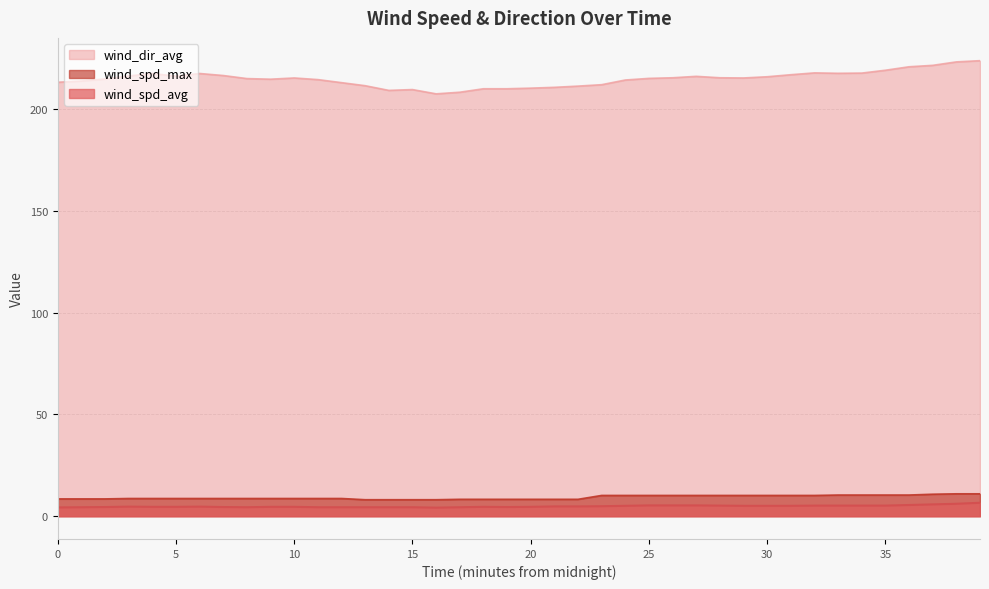

What is the highest value of the wind_spd_max series?

11.0